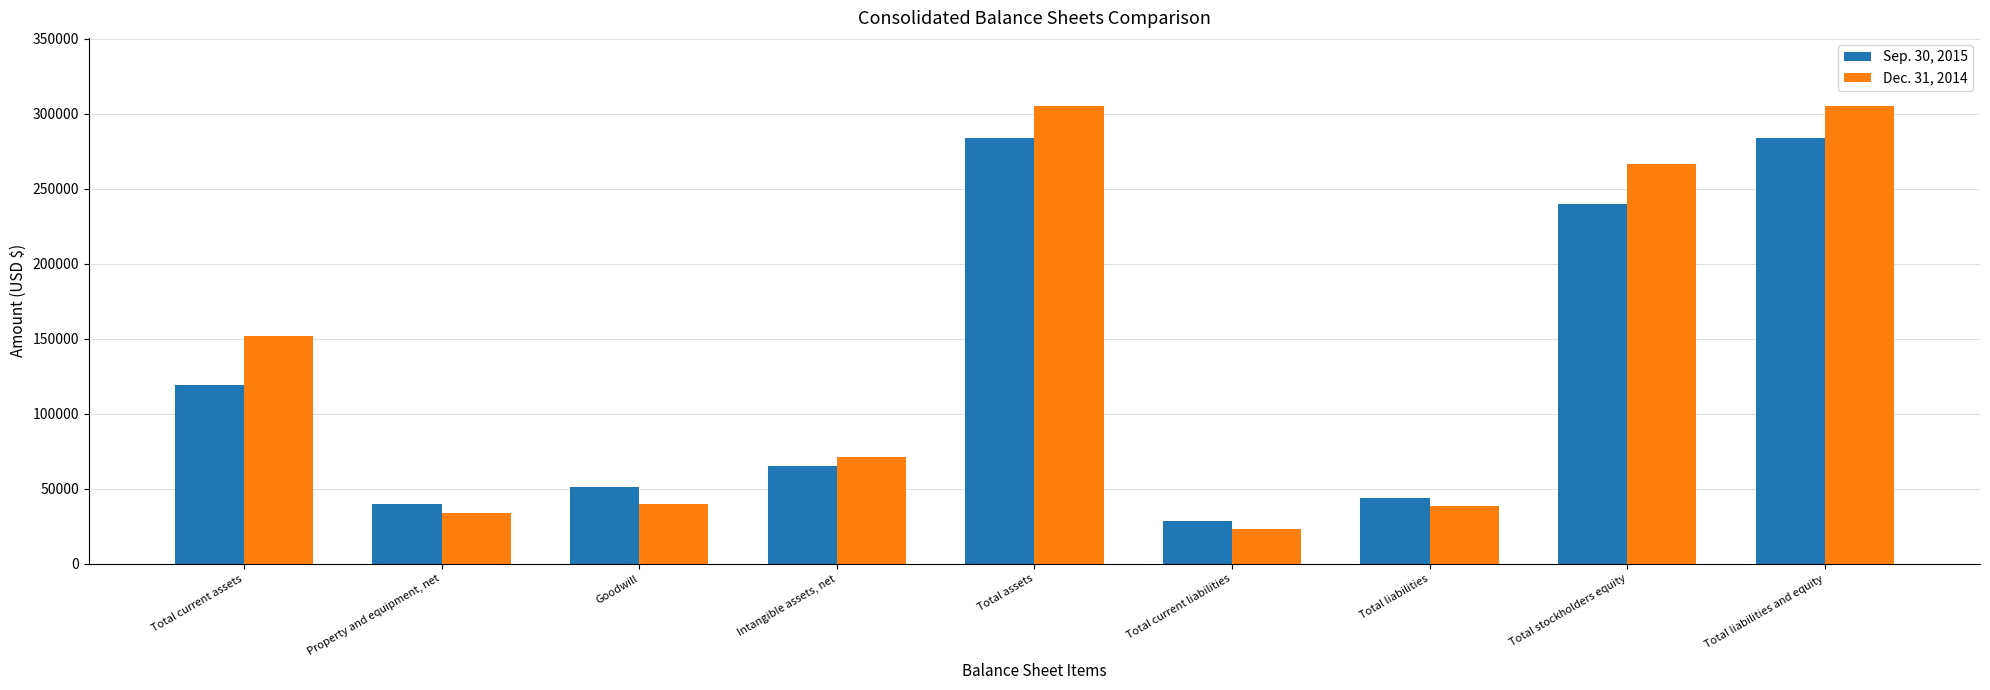

What is the minimum value for Sep. 30, 2015?

28764